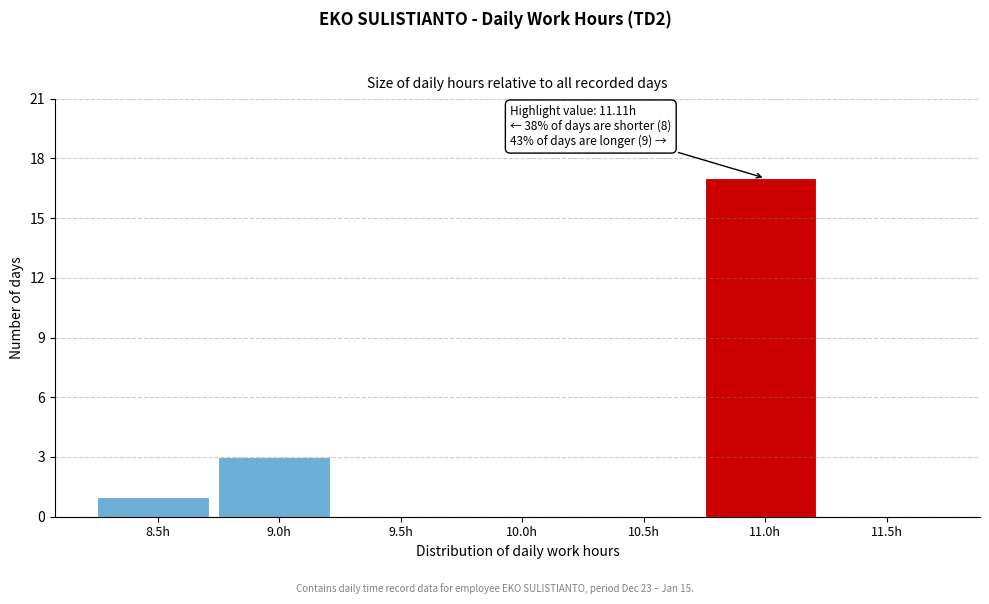

Reading left to right, transcribe all the data shown in this chart.

8.5h=1	9.0h=3	9.5h=0	10.0h=0	10.5h=0	11.0h=17	11.5h=0